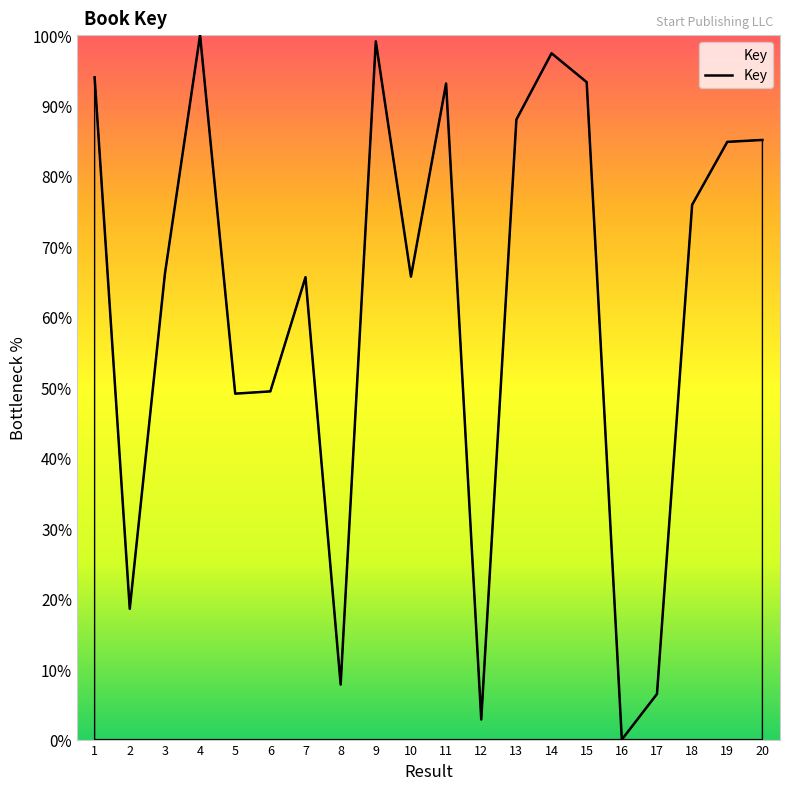

At which label is the value closest to 50?

6